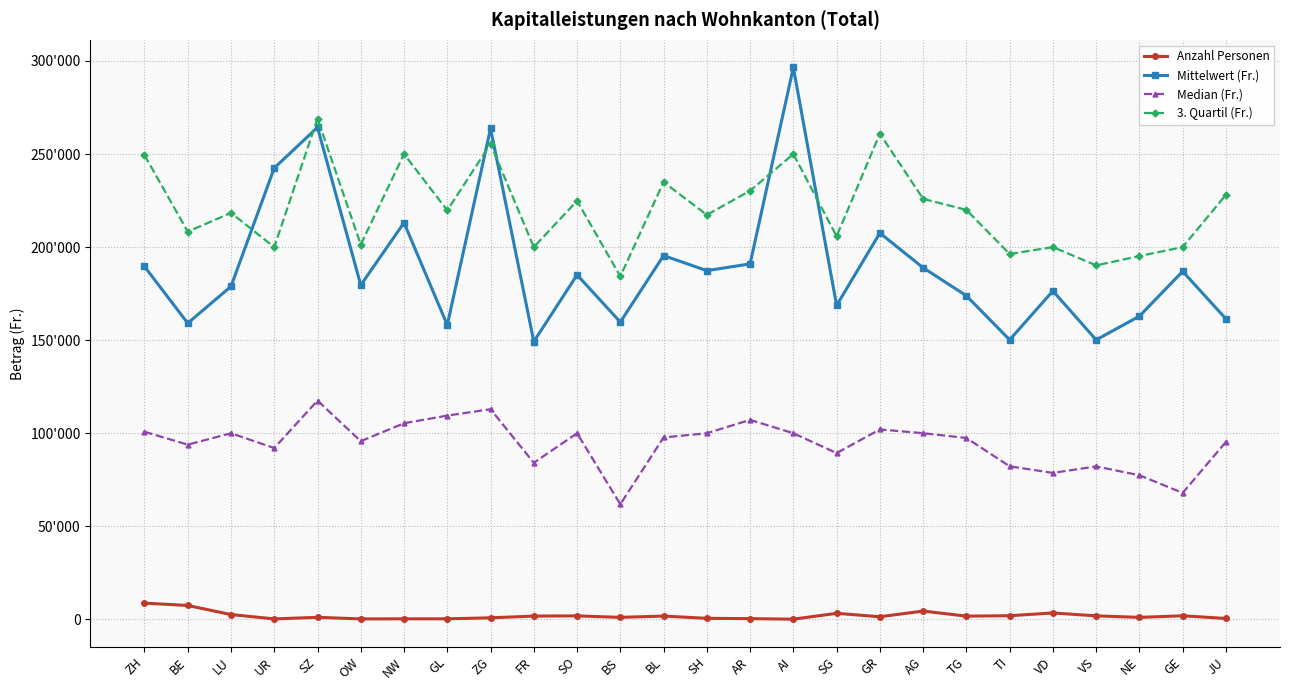

Reading left to right, list all the values displayed in this chart.

Anzahl Personen: 8710.0	7462.0	2585.0	245.0	1097.0	239.0	286.0	291.0	828.0	1767.0	1872.0	1075.0	1772.0	555.0	387.0	97.0	3244.0	1408.0	4464.0	1731.0	1956.0	3438.0	1885.0	1062.0	1928.0	472.0
Mittelwert (Fr.): 189587.1	159129.7	178876.7	242496.6	264332.2	179593.9	213102.3	158146.5	263753.7	149240.1	185081.9	159729.4	195454.9	187362.6	190997.0	296539.3	168665.5	207574.0	188919.2	173874.4	150192.9	176453.9	150159.7	162894.0	186961.8	161441.4
Median (Fr.): 100799.5	93869.0	100000.0	92051.0	117527.0	95725.0	105359.5	109480.0	112893.0	84118.0	100000.0	61844.0	97731.0	100000.0	107178.0	100000.0	89338.5	102038.5	100029.5	97449.0	82236.5	78690.5	82184.0	77421.0	67944.5	95342.5
3. Quartil (Fr.): 249438.0	208314.0	218392.0	200000.0	269084.0	201364.0	250000.0	219736.0	255457.0	200000.0	224849.0	184290.0	234939.0	217324.0	230287.0	250000.0	205825.0	260926.0	225929.5	220000.0	196305.0	200000.0	190177.0	195195.0	200000.0	228106.0